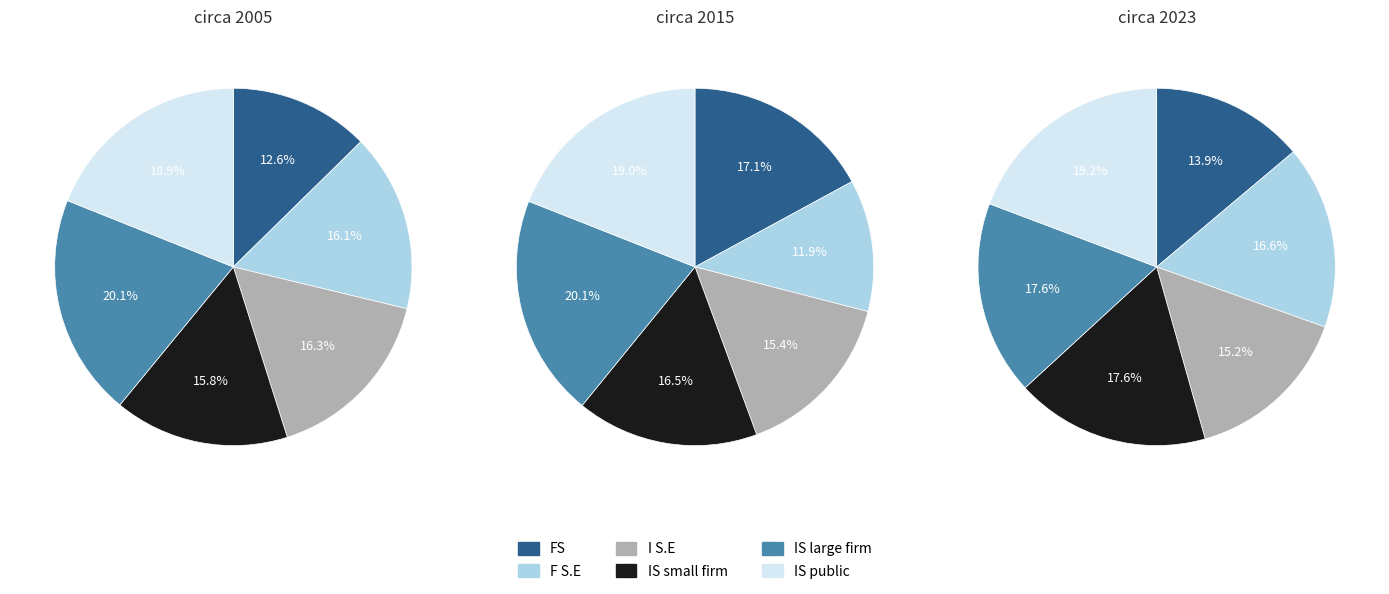

How many slices are in this pie chart?

6